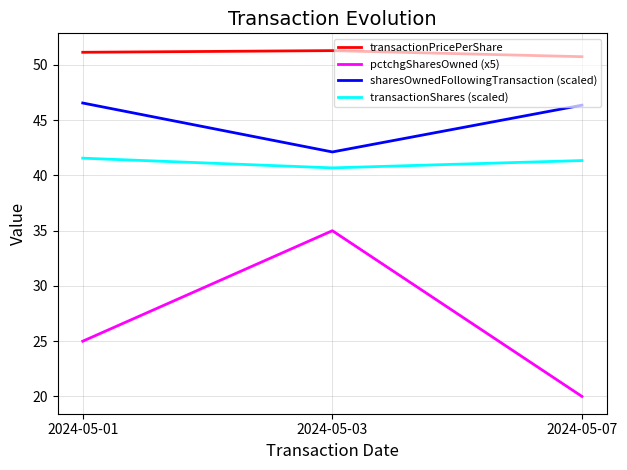

Which series changed the most between 2024-05-01 and 2024-05-07?

pctchgSharesOwned (x5)